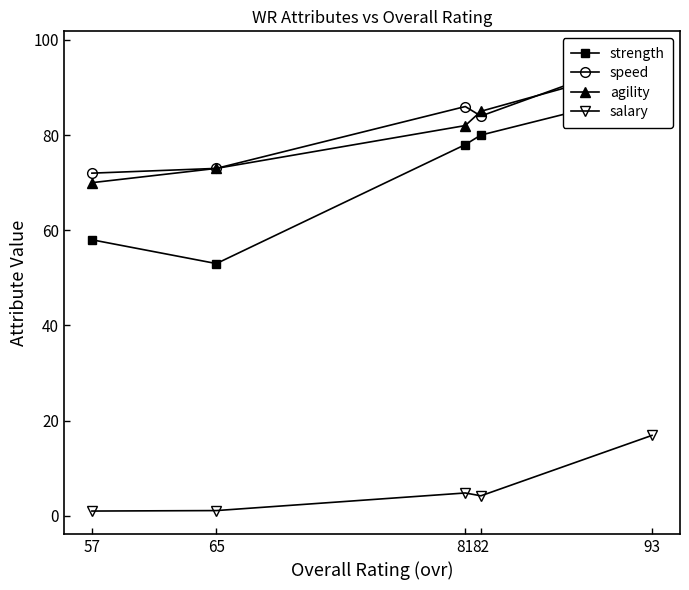

What is the sum of the agility values at 81 and 93?

177.0